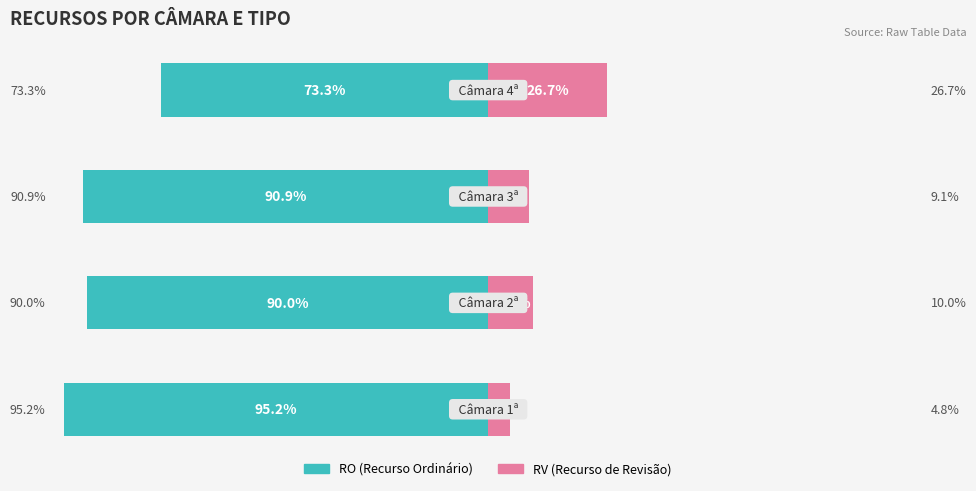

Count the number of data series in this chart.

2